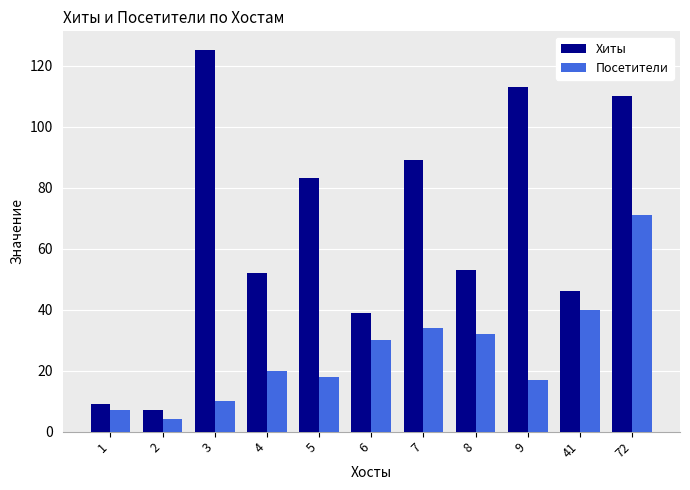

Rank the series by their average value, from highest to lowest.

Хиты, Посетители